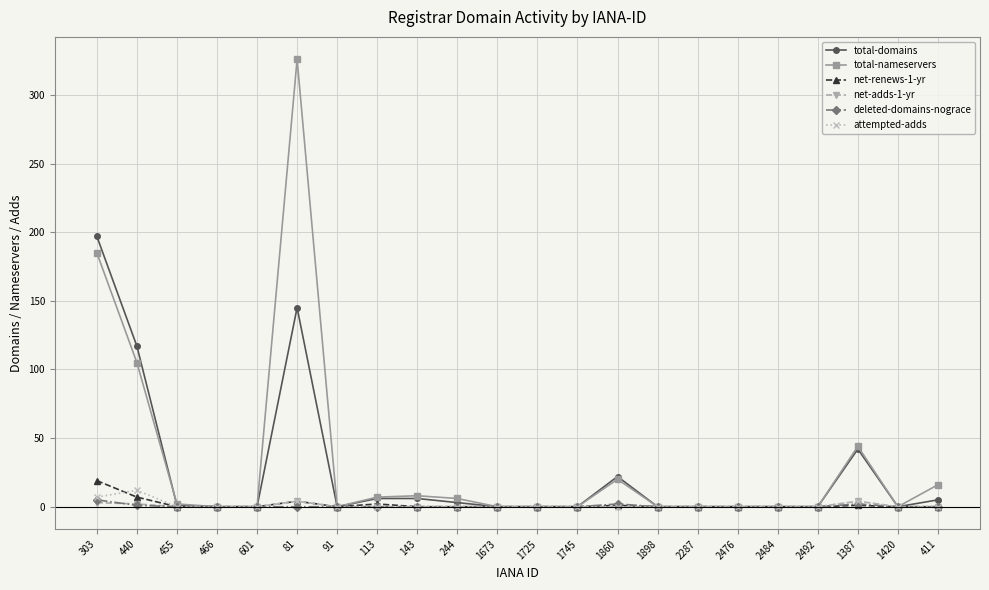

The net-renews-1-yr series shows 0 at 601. True or false?

True